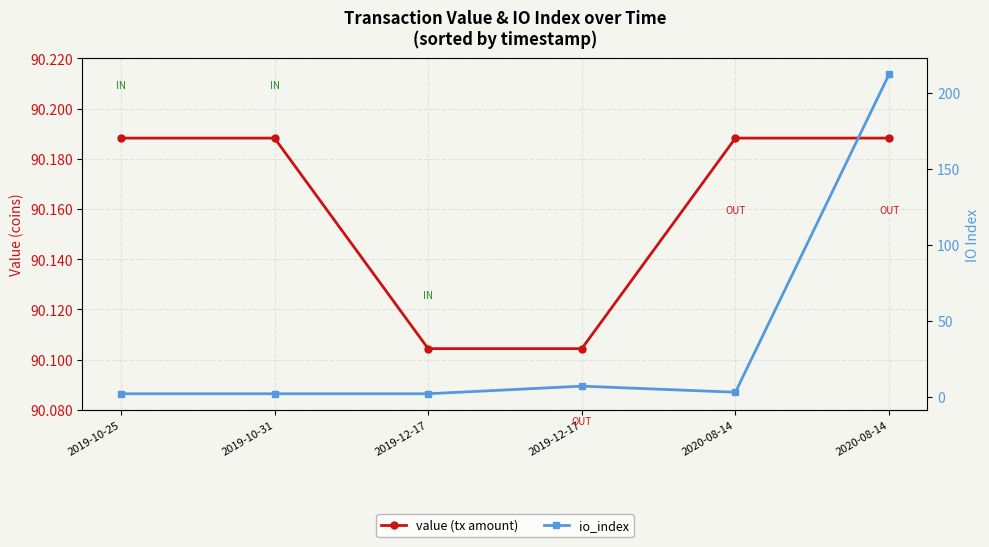

How many times do value (tx amount) and io_index cross each other?

1